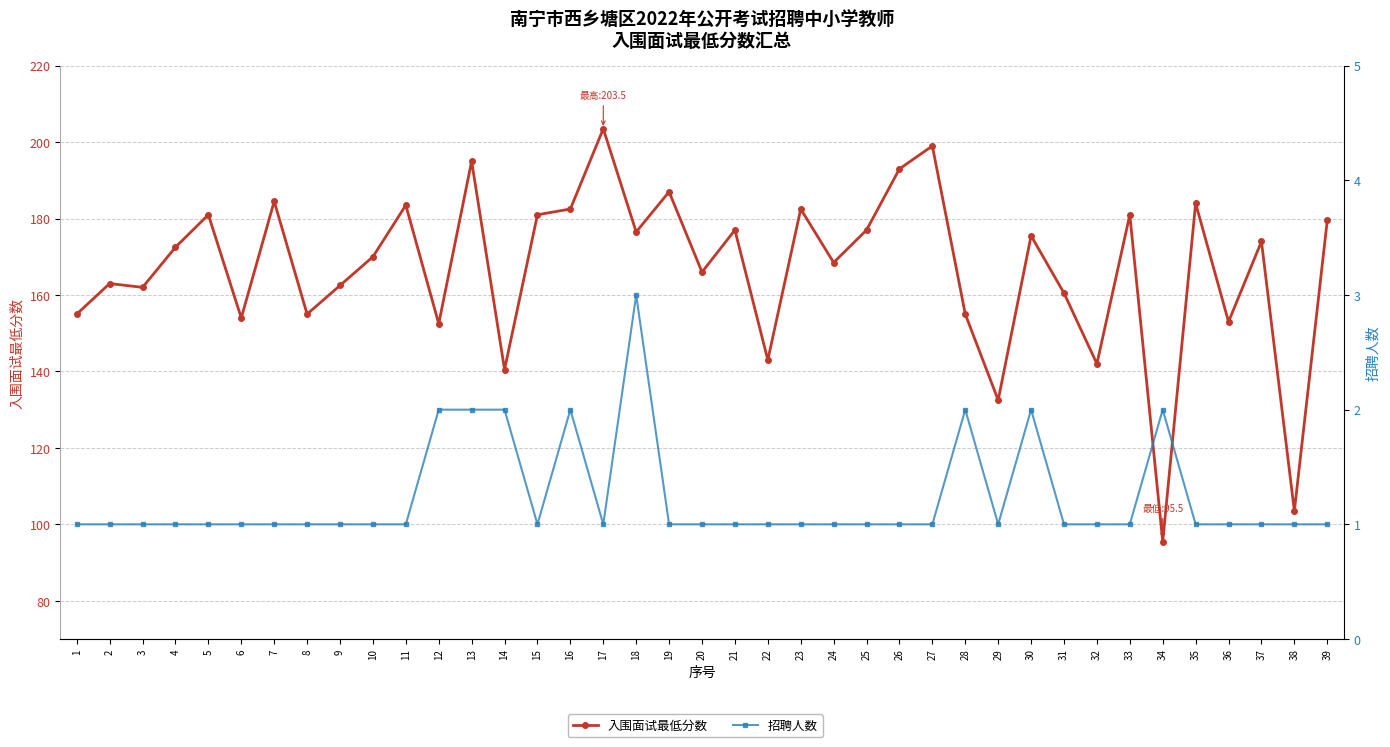

What is the difference between the second highest and second lowest values in the 入围面试最低分数 series?

95.5